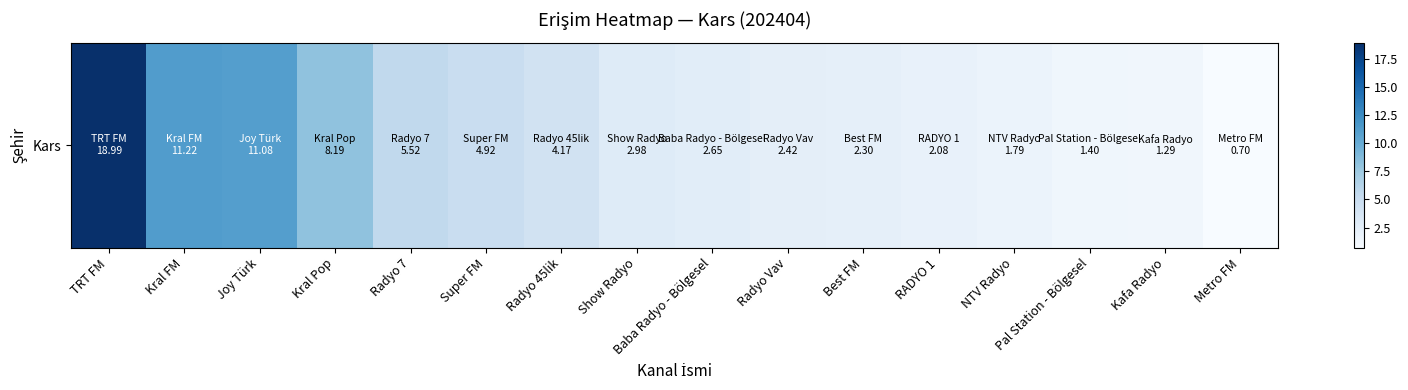

Count the number of categories in the chart.

16